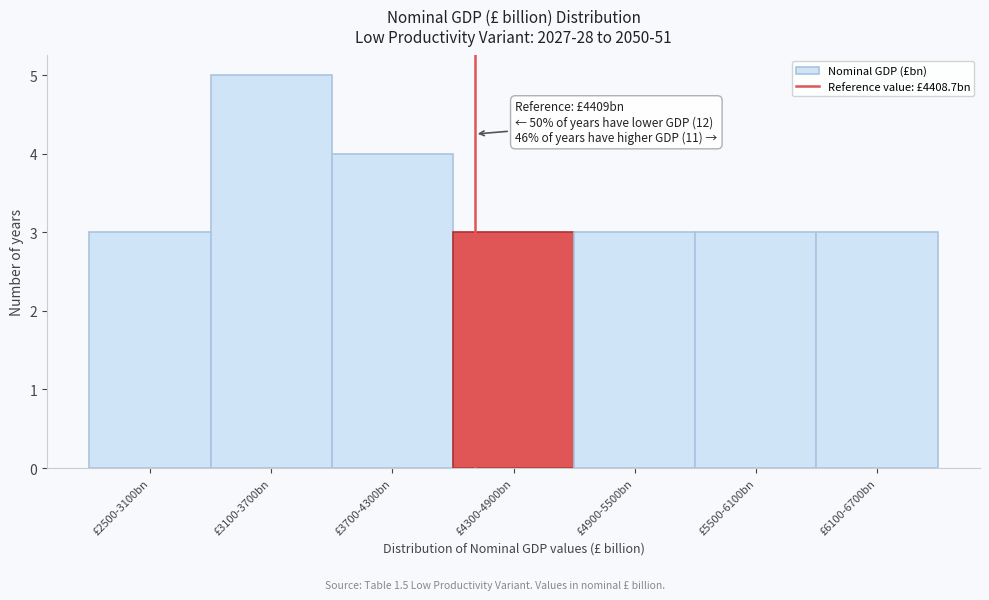

Reading right to left, extract all data points from this chart.

3	3	3	3	4	5	3